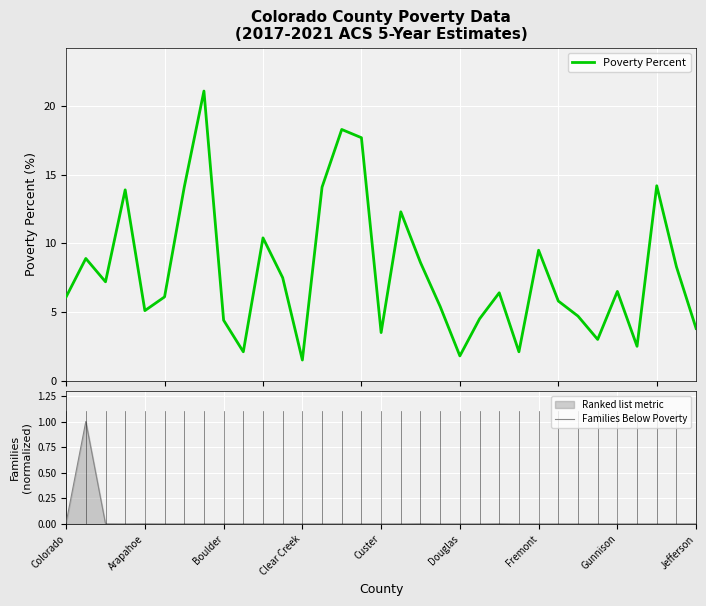

Is it true that Families Below Poverty equals 0.0 at Gunnison?

True